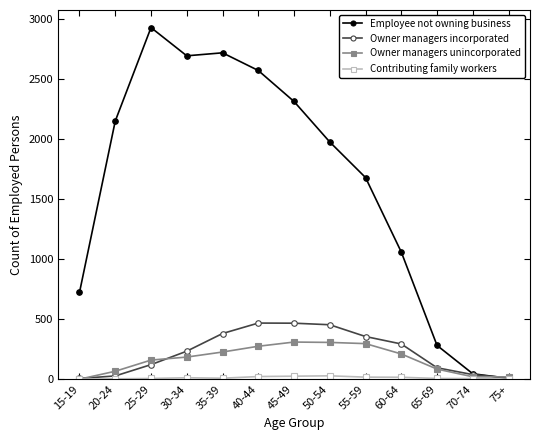

Is the value of Owner managers unincorporated at 20-24 greater than the value of Employee not owning business at 35-39?

No